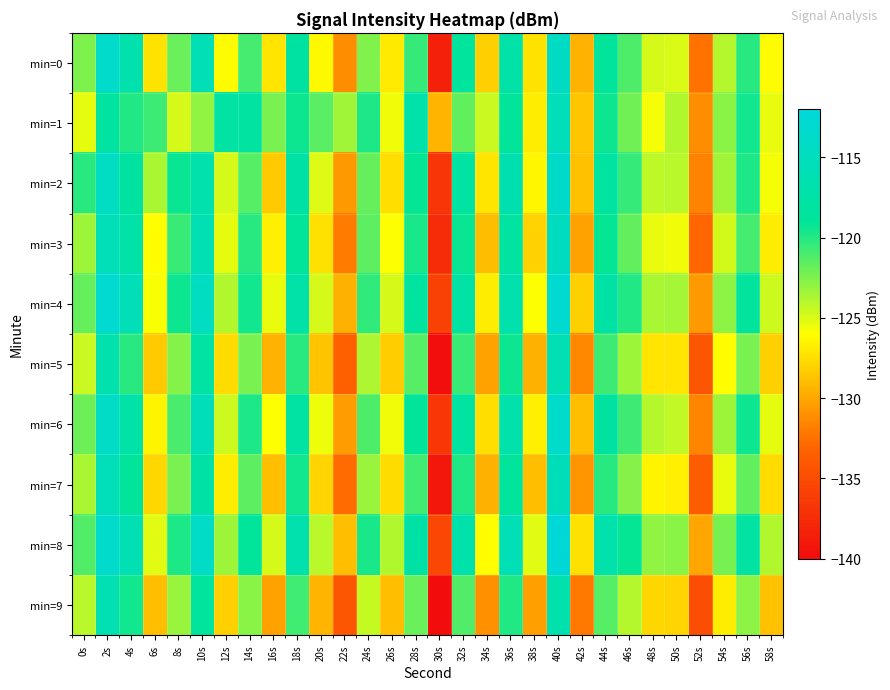

Reading left to right, transcribe all the data shown in this chart.

min=0: 0s=-122.4	2s=-113.3	4s=-116.7	6s=-127.2	8s=-121.9	10s=-115.9	12s=-126.1	14s=-121.0	16s=-127.2	18s=-118.1	20s=-126.3	22s=-131.2	24s=-122.5	26s=-126.9	28s=-120.5	30s=-138.4	32s=-118.6	34s=-128.1	36s=-117.4	38s=-127.3	40s=-114.2	42s=-129.4	44s=-118.7	46s=-121.1	48s=-124.8	50s=-125.0	52s=-132.4	54s=-124.0	56s=-120.2	58s=-126.2
min=1: 0s=-125.3	2s=-118.1	4s=-120.0	6s=-120.7	8s=-124.8	10s=-123.0	12s=-117.9	14s=-118.0	16s=-122.3	18s=-119.3	20s=-121.5	22s=-123.4	24s=-119.8	26s=-125.6	28s=-117.2	30s=-129.3	32s=-121.7	34s=-124.5	36s=-118.9	38s=-126.8	40s=-115.3	42s=-128.6	44s=-119.4	46s=-122.1	48s=-125.7	50s=-123.9	52s=-131.2	54s=-122.8	56s=-119.5	58s=-125.4
min=2: 0s=-120.1	2s=-114.5	4s=-118.2	6s=-123.7	8s=-119.3	10s=-116.8	12s=-124.9	14s=-121.4	16s=-128.3	18s=-117.6	20s=-125.1	22s=-130.7	24s=-121.8	26s=-127.5	28s=-119.2	30s=-136.8	32s=-117.9	34s=-127.2	36s=-116.5	38s=-126.4	40s=-113.7	42s=-128.8	44s=-118.1	46s=-120.5	48s=-124.2	50s=-124.1	52s=-131.6	54s=-123.4	56s=-119.8	58s=-125.7
min=3: 0s=-123.3	2s=-115.7	4s=-117.4	6s=-126.1	8s=-120.6	10s=-116.2	12s=-125.3	14s=-120.1	16s=-126.7	18s=-118.9	20s=-127.4	22s=-132.0	24s=-121.6	26s=-126.0	28s=-119.7	30s=-137.5	32s=-119.3	34s=-129.0	36s=-118.1	38s=-128.0	40s=-114.9	42s=-130.2	44s=-119.2	46s=-121.7	48s=-125.4	50s=-125.6	52s=-132.9	54s=-124.7	56s=-120.9	58s=-126.8
min=4: 0s=-121.8	2s=-112.9	4s=-115.6	6s=-125.8	8s=-119.4	10s=-114.7	12s=-123.9	14s=-119.5	16s=-125.4	18s=-117.3	20s=-124.8	22s=-129.6	24s=-120.4	26s=-124.8	28s=-118.3	30s=-135.9	32s=-117.7	34s=-126.8	36s=-116.7	38s=-125.9	40s=-112.8	42s=-128.1	44s=-117.6	46s=-119.9	48s=-123.7	50s=-123.5	52s=-130.7	54s=-122.9	56s=-118.5	58s=-124.6
min=5: 0s=-124.5	2s=-116.8	4s=-120.1	6s=-128.4	8s=-122.7	10s=-118.0	12s=-127.6	14s=-122.3	16s=-129.5	18s=-120.2	20s=-128.7	22s=-133.4	24s=-123.8	26s=-128.2	28s=-121.4	30s=-139.8	32s=-120.6	34s=-130.2	36s=-119.4	38s=-129.6	40s=-116.1	42s=-131.4	44s=-120.7	46s=-123.3	48s=-127.1	50s=-127.2	52s=-134.1	54s=-126.1	56s=-122.3	58s=-128.1
min=6: 0s=-122.0	2s=-114.1	4s=-117.3	6s=-126.5	8s=-121.0	10s=-115.4	12s=-124.6	14s=-119.8	16s=-126.0	18s=-117.8	20s=-125.5	22s=-130.4	24s=-121.1	26s=-125.6	28s=-118.9	30s=-136.7	32s=-118.1	34s=-127.5	36s=-116.9	38s=-126.7	40s=-113.4	42s=-128.9	44s=-118.2	46s=-120.7	48s=-124.0	50s=-124.3	52s=-131.5	54s=-123.3	56s=-119.4	58s=-125.3
min=7: 0s=-123.7	2s=-115.3	4s=-118.9	6s=-127.8	8s=-122.3	10s=-117.6	12s=-126.8	14s=-121.6	16s=-128.9	18s=-119.5	20s=-127.9	22s=-132.7	24s=-123.2	26s=-127.6	28s=-120.8	30s=-139.1	32s=-119.9	34s=-129.6	36s=-118.7	38s=-128.9	40s=-115.5	42s=-130.8	44s=-120.1	46s=-122.7	48s=-126.5	50s=-126.7	52s=-133.7	54s=-125.4	56s=-121.7	58s=-127.6
min=8: 0s=-121.2	2s=-113.5	4s=-116.1	6s=-125.2	8s=-119.8	10s=-114.1	12s=-123.3	14s=-118.9	16s=-124.8	18s=-116.7	20s=-124.1	22s=-128.9	24s=-119.7	26s=-123.9	28s=-117.6	30s=-135.2	32s=-117.0	34s=-126.1	36s=-115.8	38s=-125.2	40s=-112.1	42s=-127.4	44s=-116.9	46s=-119.2	48s=-123.0	50s=-122.8	52s=-130.0	54s=-122.2	56s=-117.8	58s=-123.9
min=9: 0s=-124.1	2s=-116.2	4s=-119.5	6s=-128.9	8s=-123.2	10s=-118.4	12s=-128.1	14s=-122.8	16s=-130.2	18s=-120.8	20s=-129.3	22s=-134.1	24s=-124.4	26s=-128.9	28s=-121.9	30s=-140.5	32s=-121.2	34s=-131.0	36s=-119.9	38s=-130.3	40s=-116.7	42s=-132.1	44s=-121.3	46s=-124.0	48s=-127.8	50s=-127.9	52s=-134.9	54s=-126.8	56s=-122.9	58s=-128.8